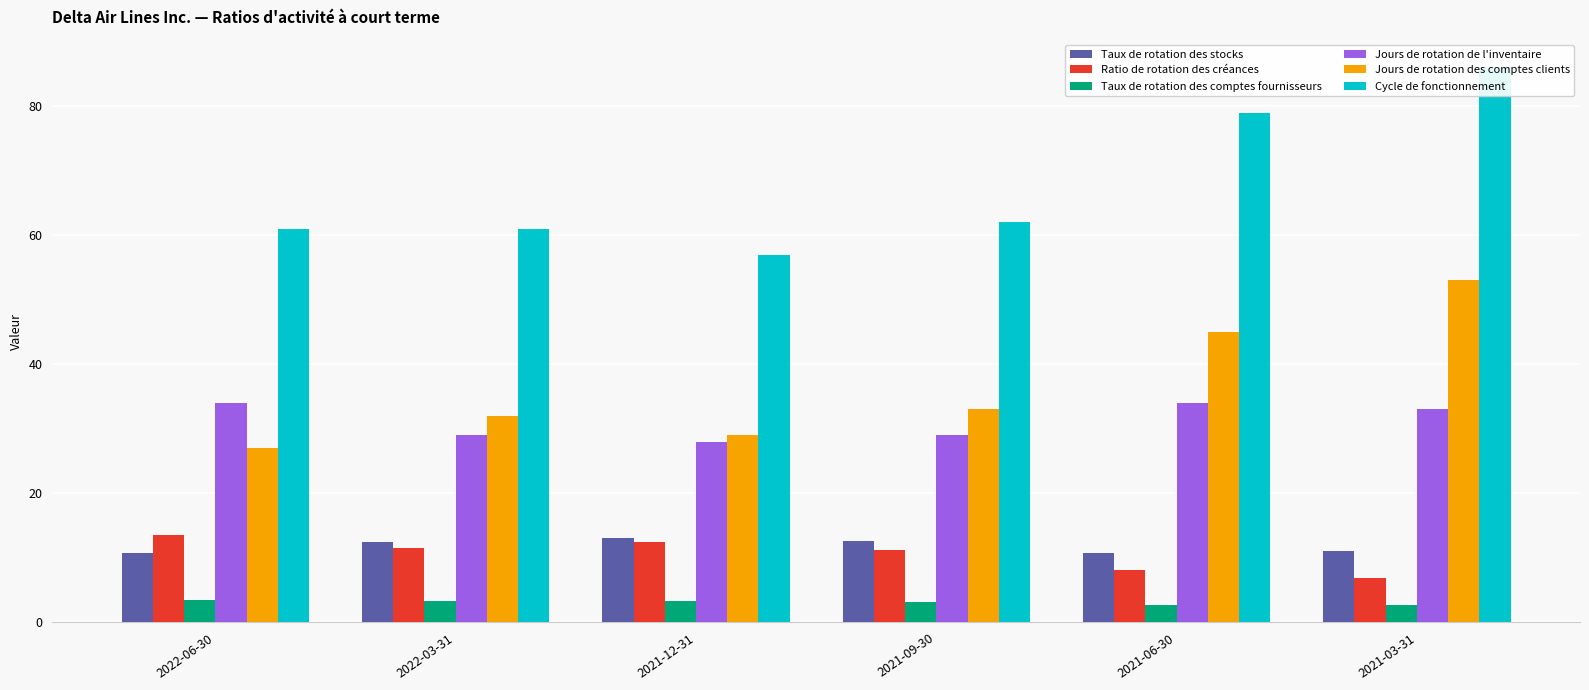

What is the approximate value of Jours de rotation des comptes clients at 2021-03-31?

53.0